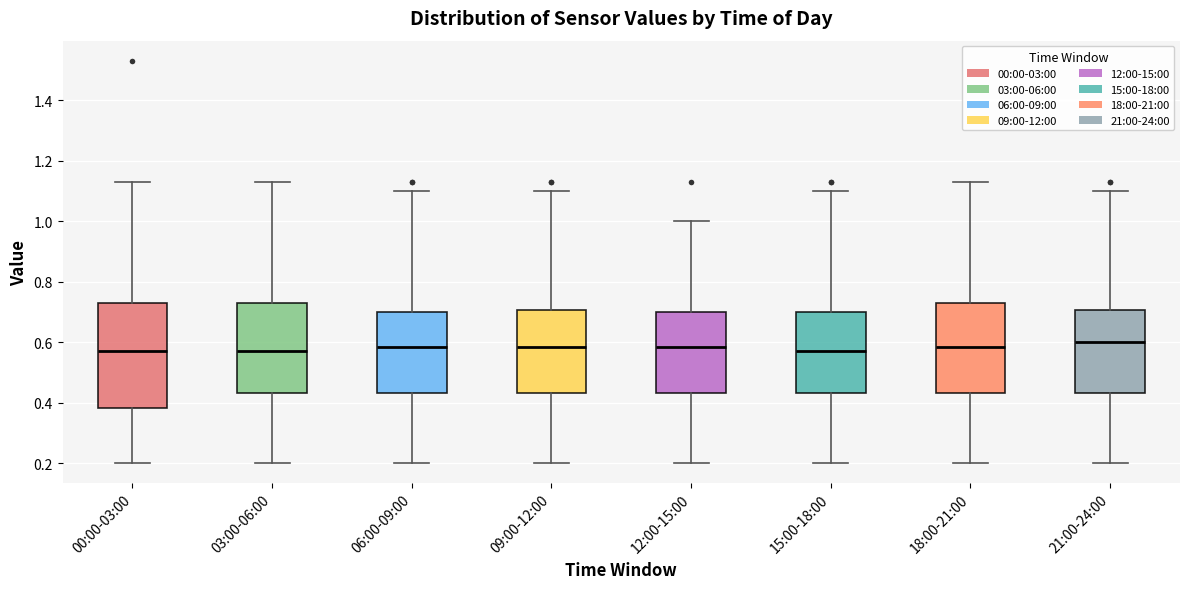

Comparing the boxes themselves (not the whiskers), which one is the tallest?

00:00-03:00